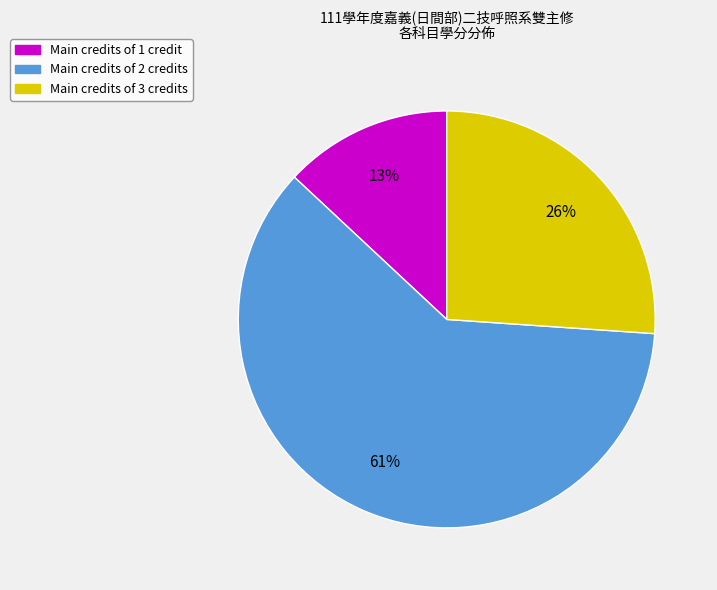

Does any single category account for the majority?

Yes